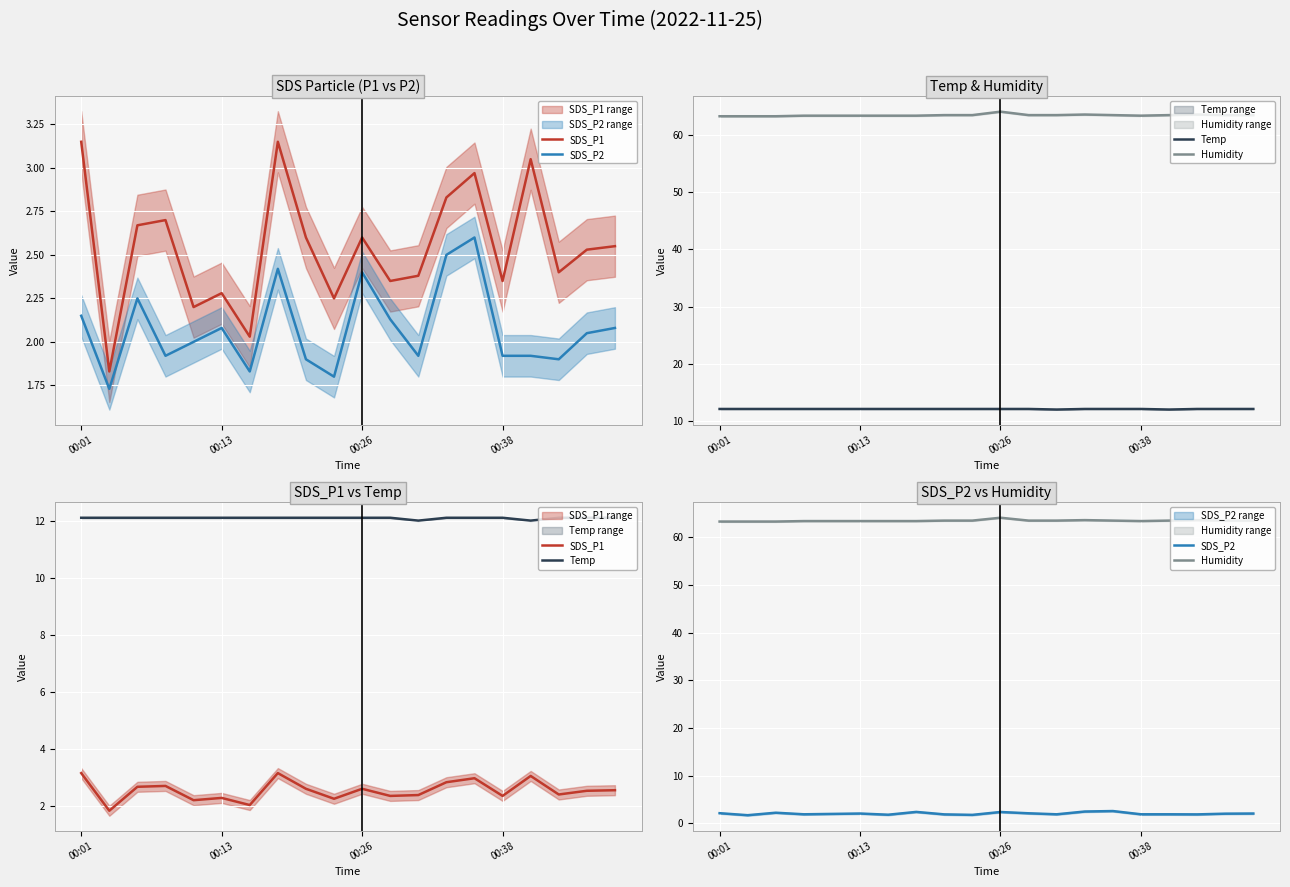

Is this an area chart (filled region under the line)?

No